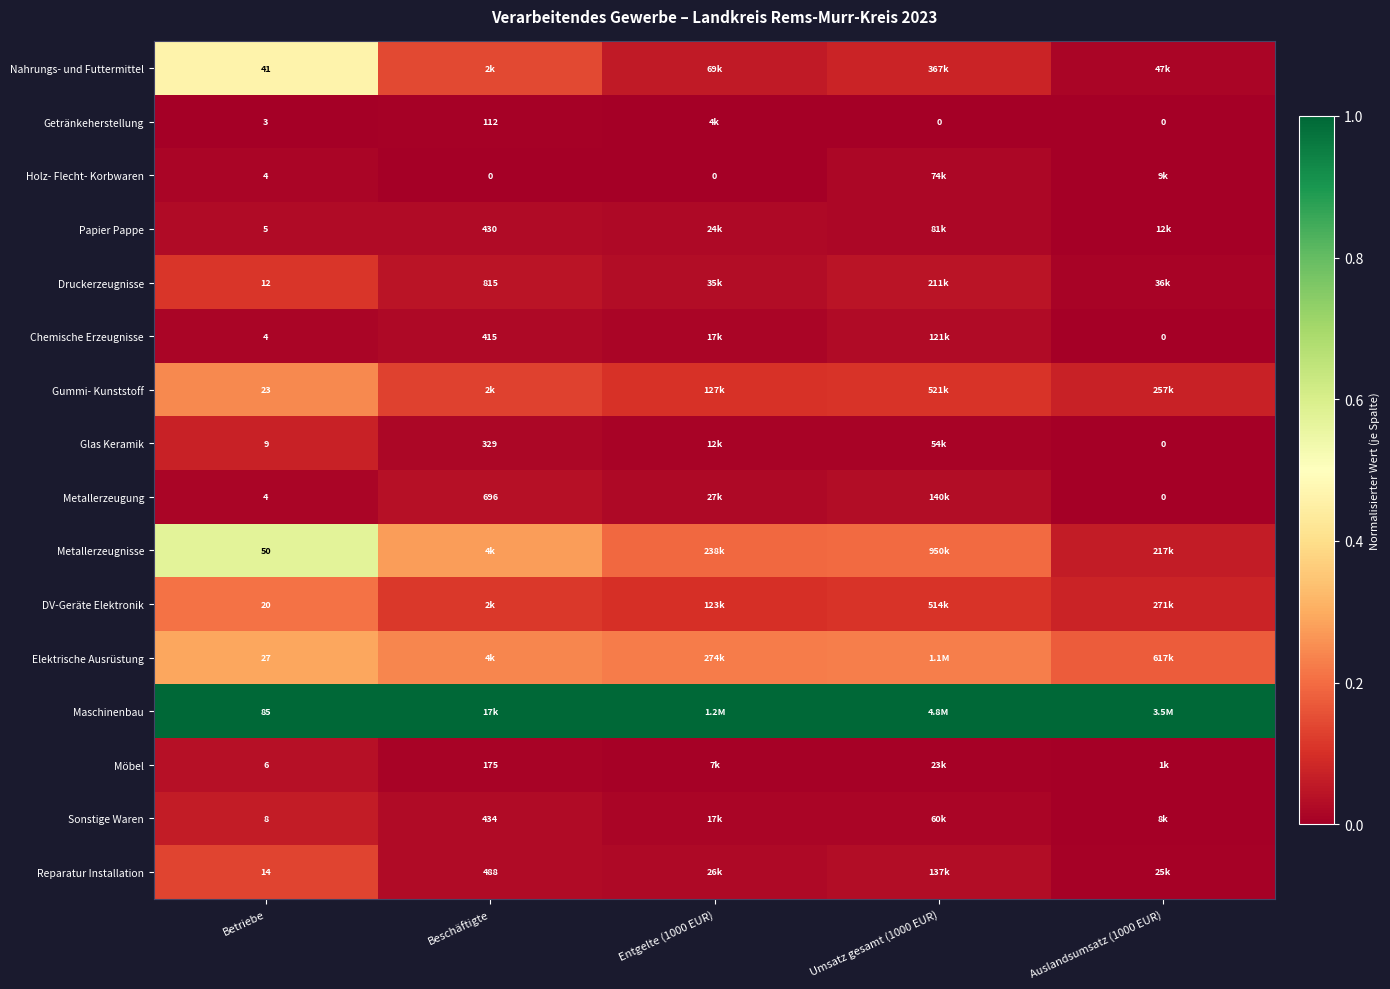

Which has a higher value, Umsatz gesamt (1000 EUR) or Auslandsumsatz (1000 EUR)?

Umsatz gesamt (1000 EUR)